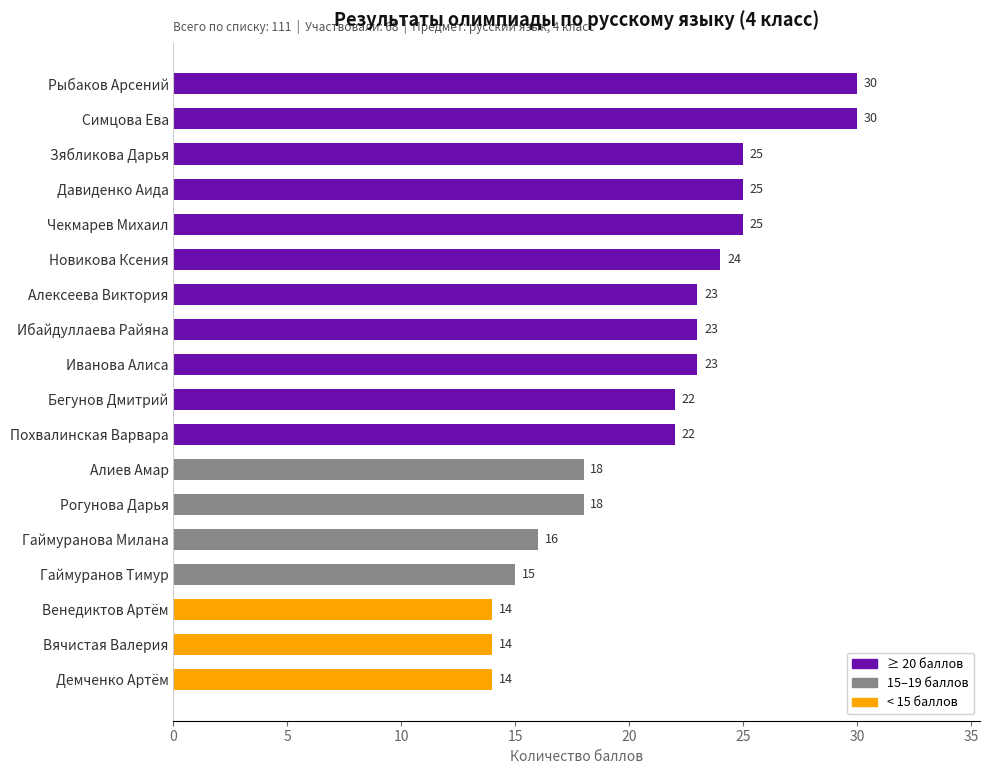

What value does the data have at Ибайдуллаева Райяна, to the nearest 10?

20